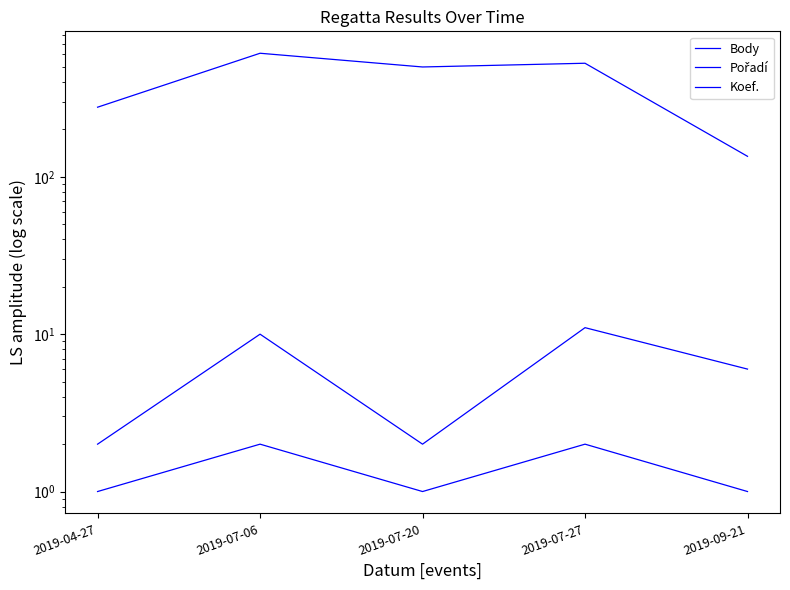

True or false: Koef. has more than 2 points higher than both neighbors.

False